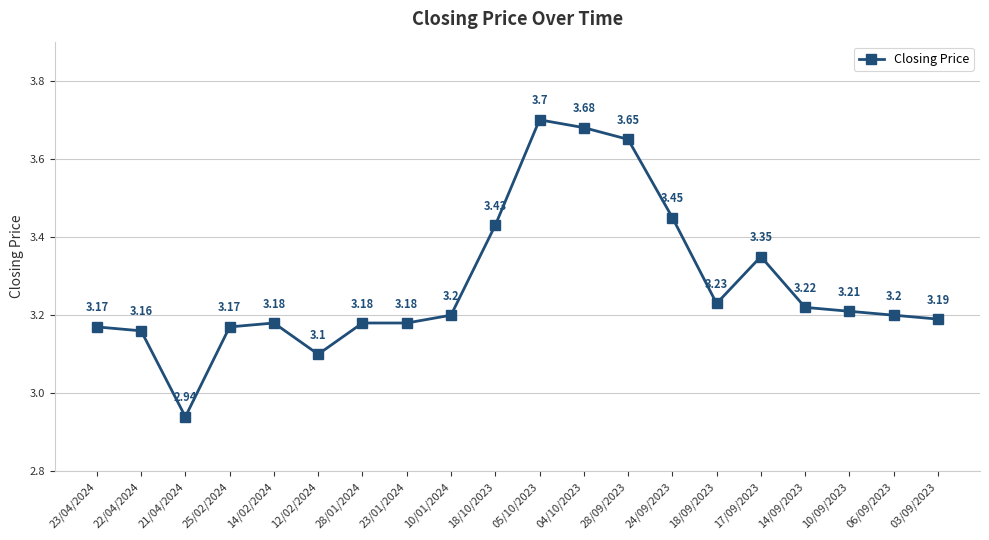

How many lines are shown in the chart?

1